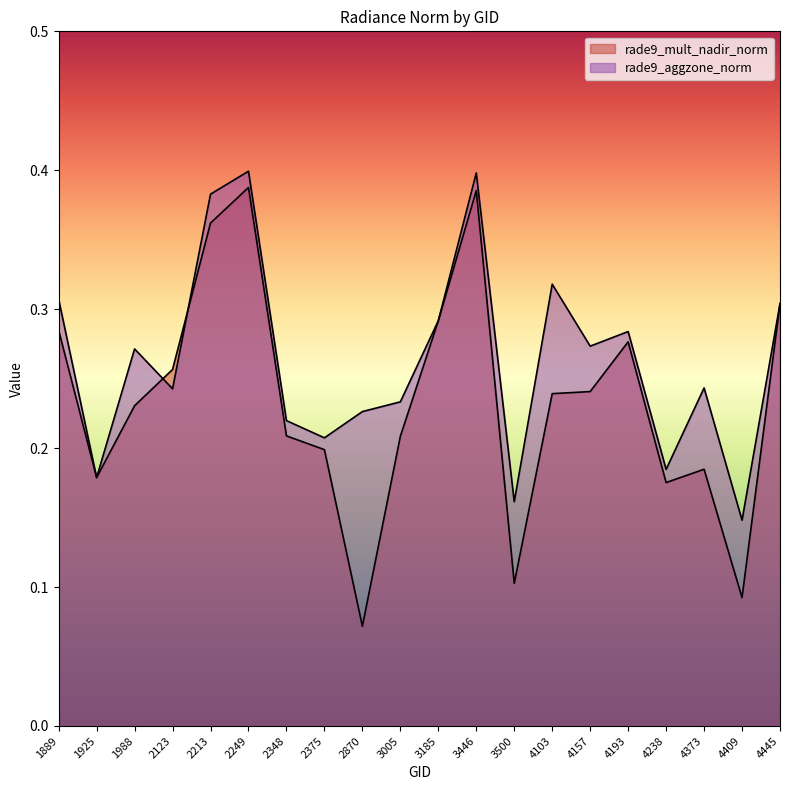

Which series has the widest spread of values?

rade9_mult_nadir_norm